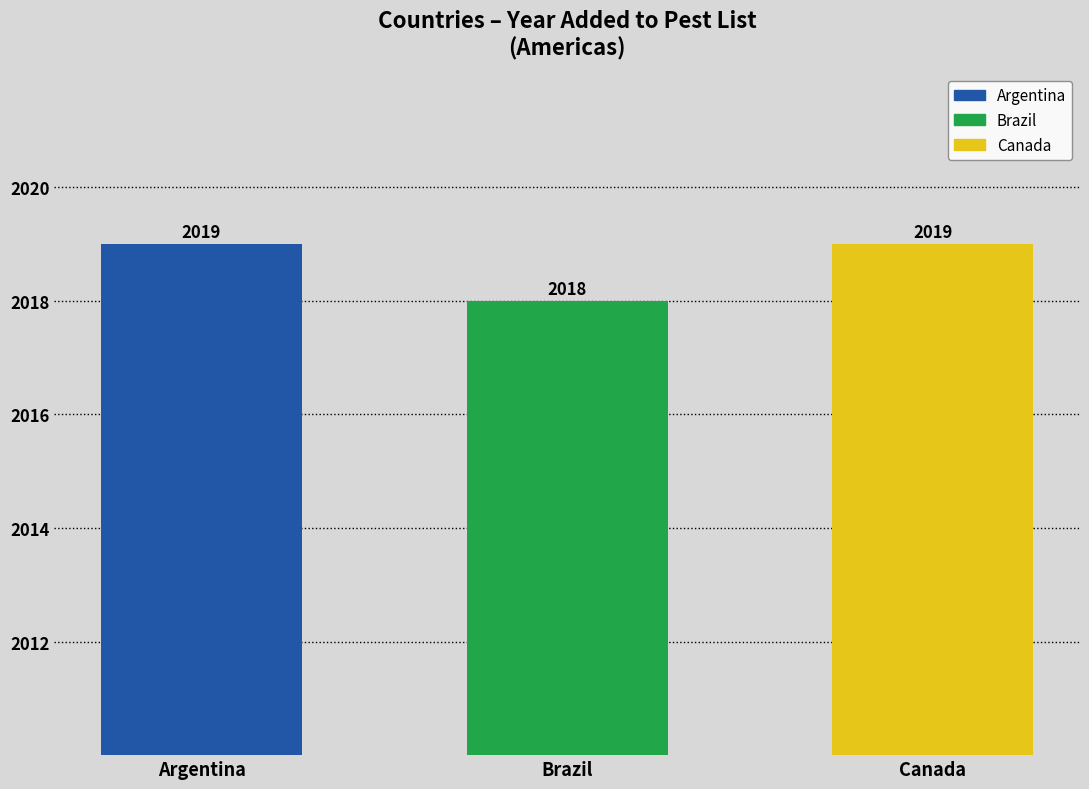

Rank the categories by value from highest to lowest.

Argentina, Canada, Brazil